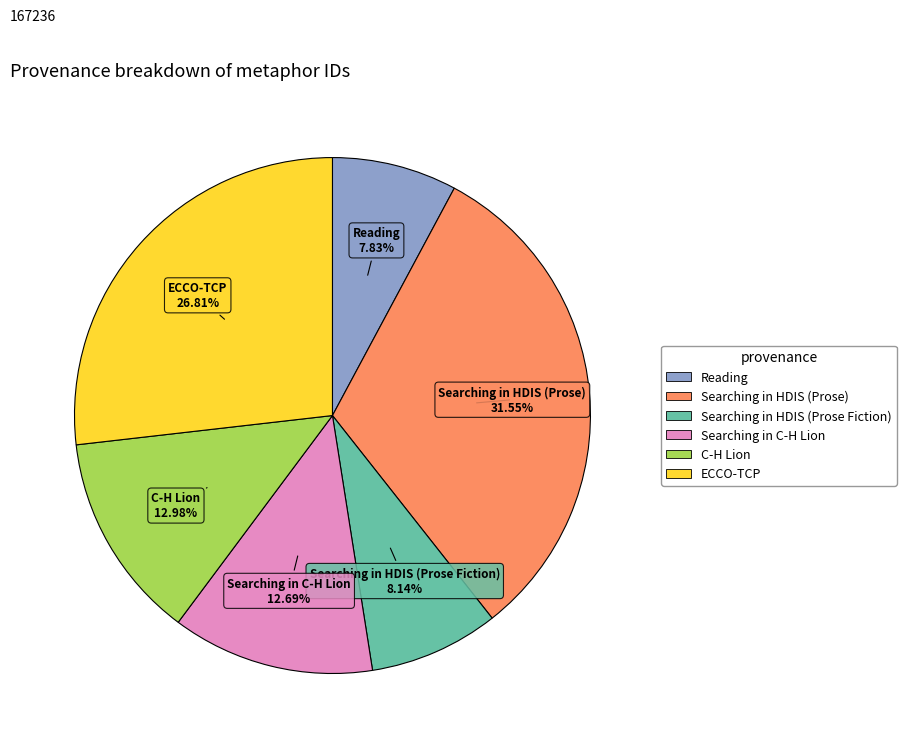

To the nearest percent, what is the average slice percentage?

17%